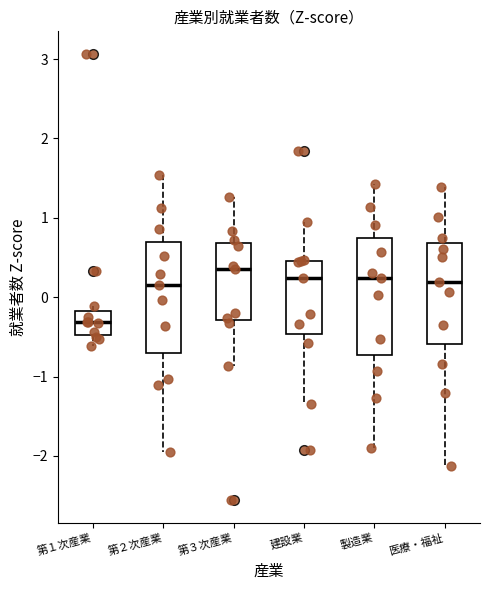

Where is the upper edge of the box for 第３次産業 on the y-axis? The values are not printed on the chart, so give them approximately, as read against the axis.

0.7